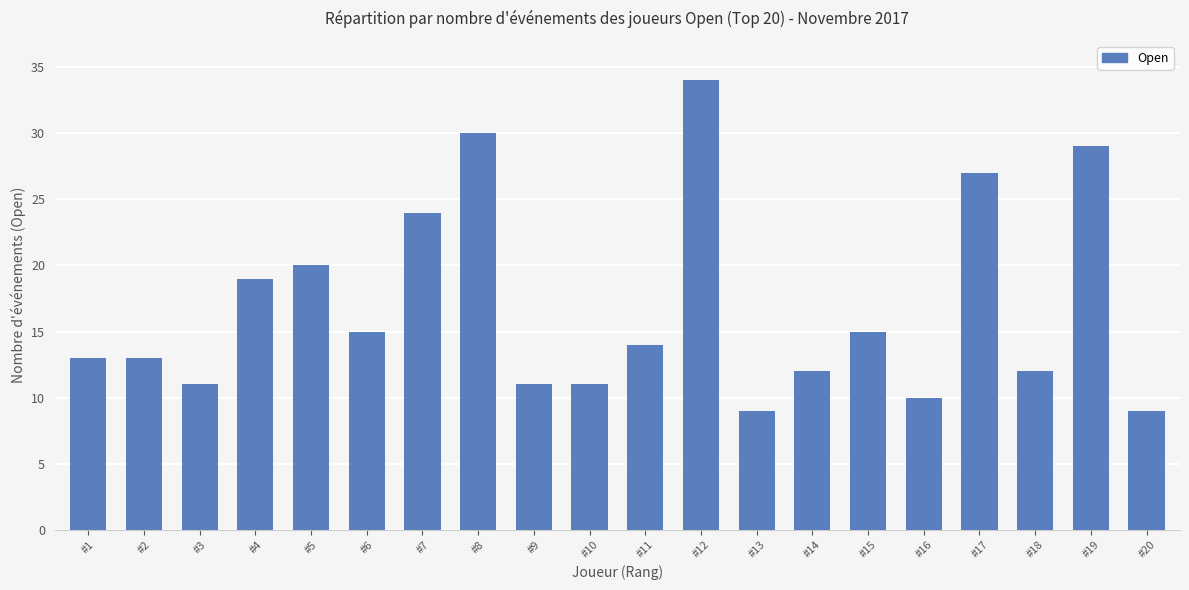

At which label does the data first exceed 14?

#4